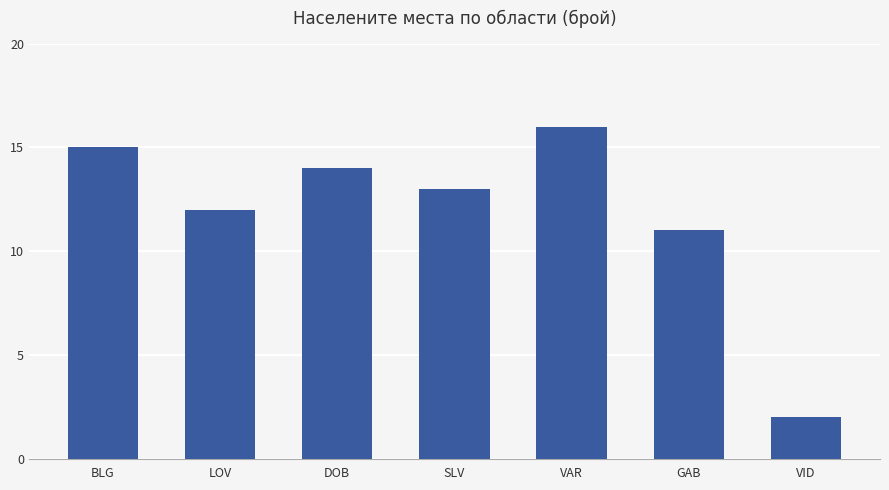

What is the label of the 5th bar from the left?

VAR